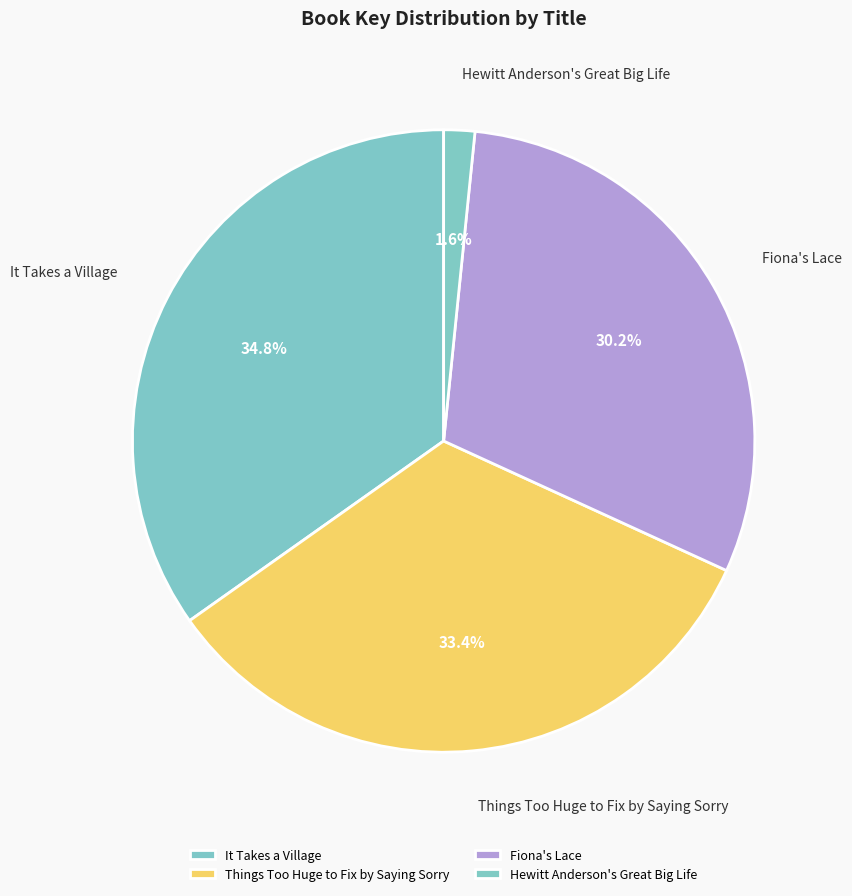

To the nearest percent, what is the difference between the largest and smallest slice percentages?

33%